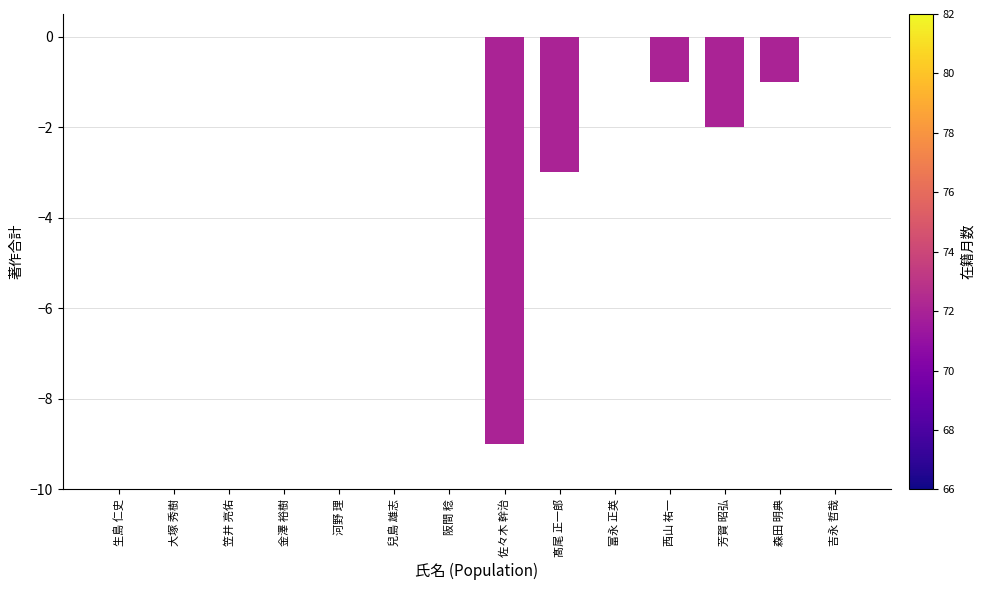

Reading right to left, list all the values displayed in this chart.

吉永 哲哉=0	森田 明典=-1	芳賀 昭弘=-2	西山 祐一=-1	富永 正英=0	髙尾 正一郎=-3	佐々木 幹治=-9	阪間 稔=0	兒島 雄志=0	河野 理=0	金澤 裕樹=0	笠井 亮佑=0	大塚 秀樹=0	生島 仁史=0